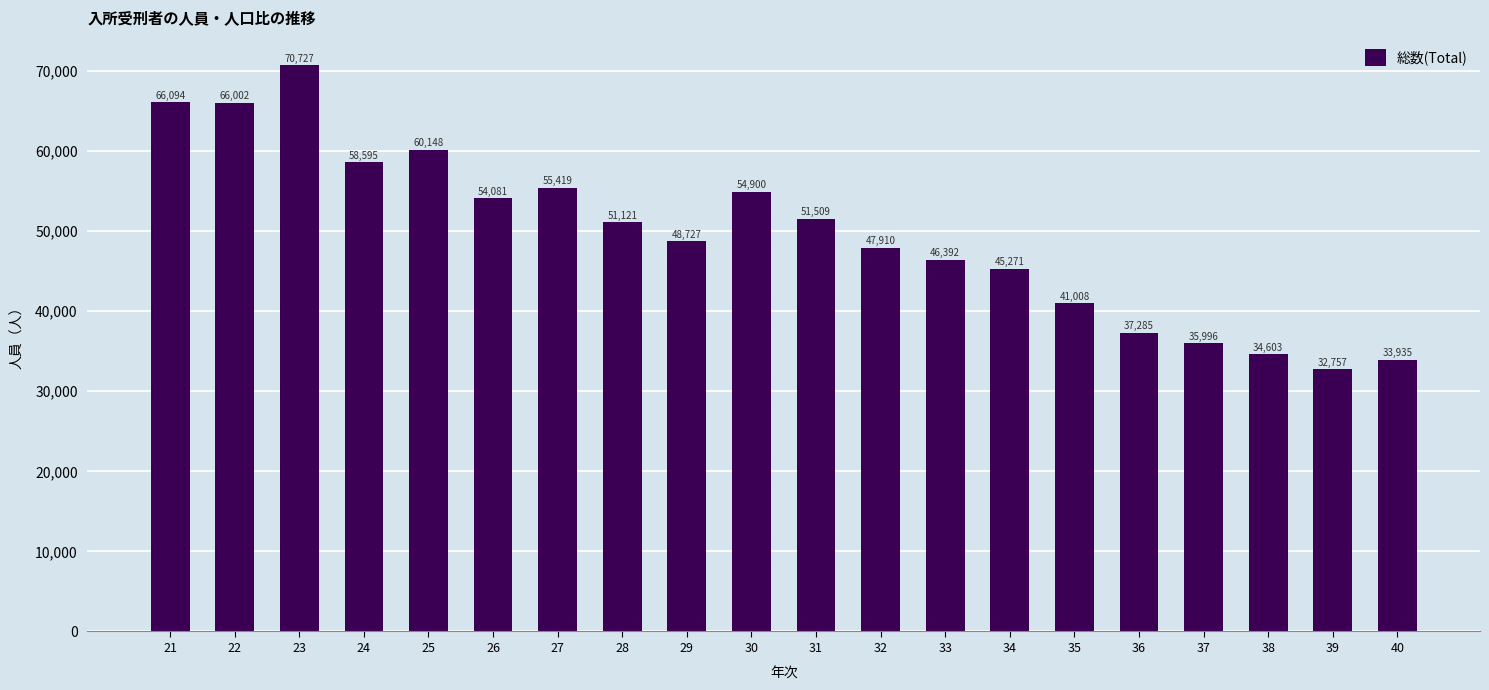

What is the value of the 20th bar from the left?

33935